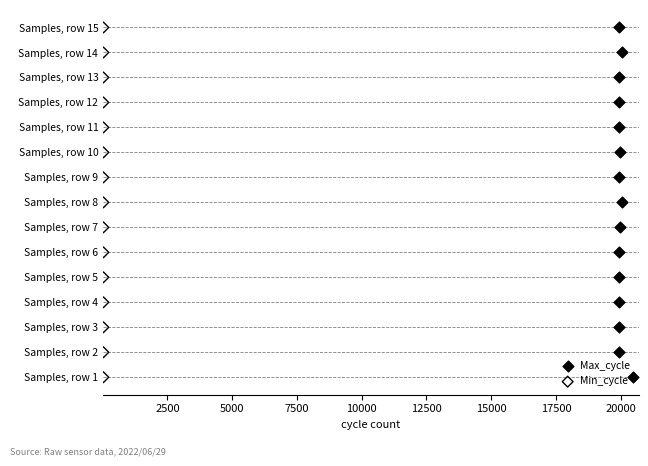

What are all the series names shown in the legend?

Max_cycle, Min_cycle